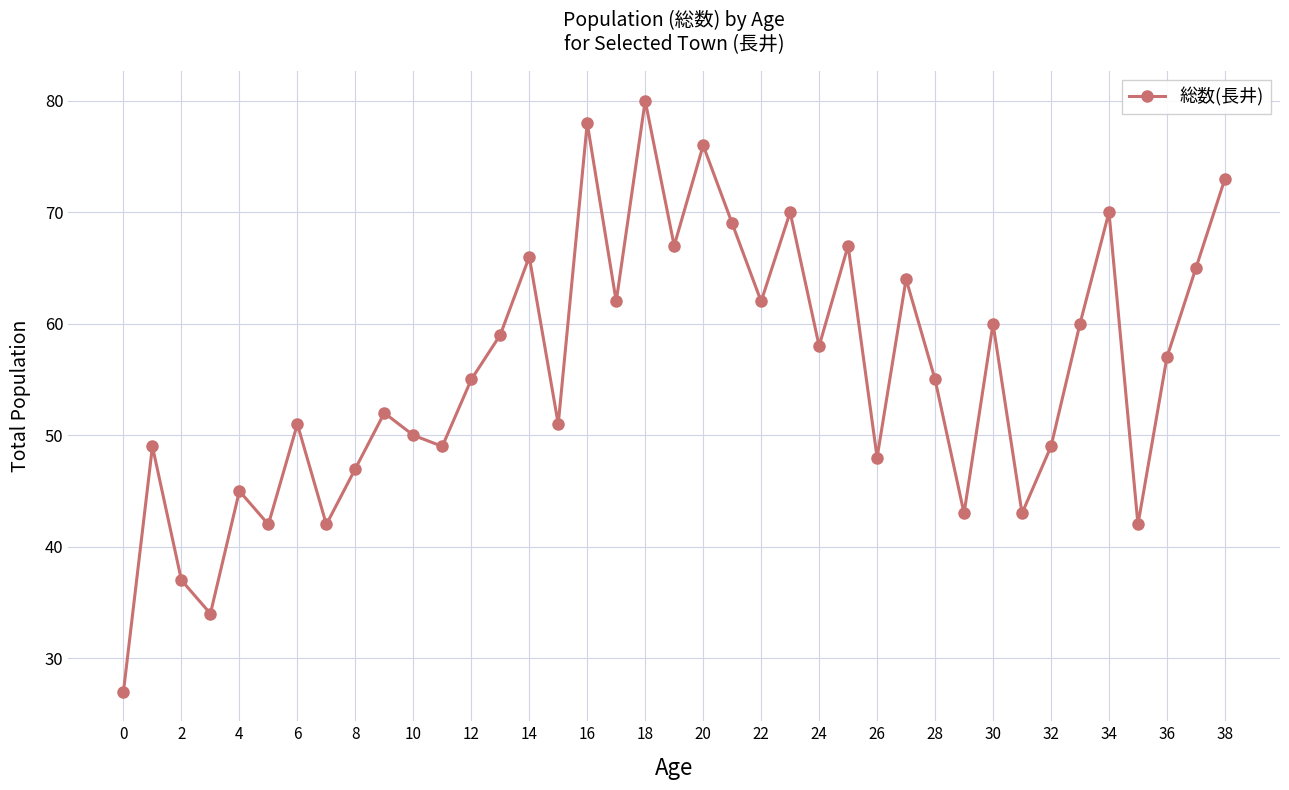

What is the difference between the maximum and minimum values?

53